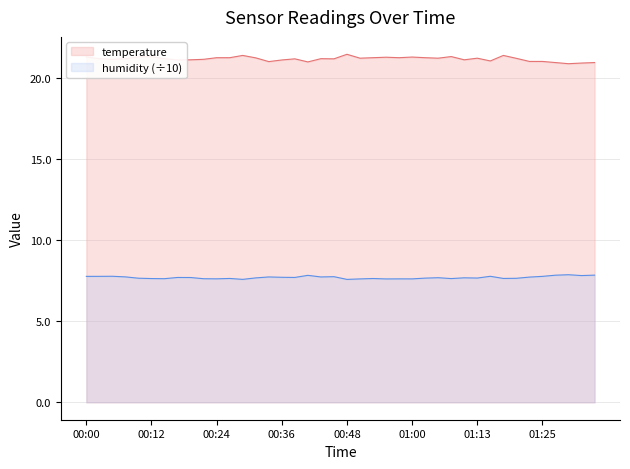

What is the total value across all series at 00:46?

28.9